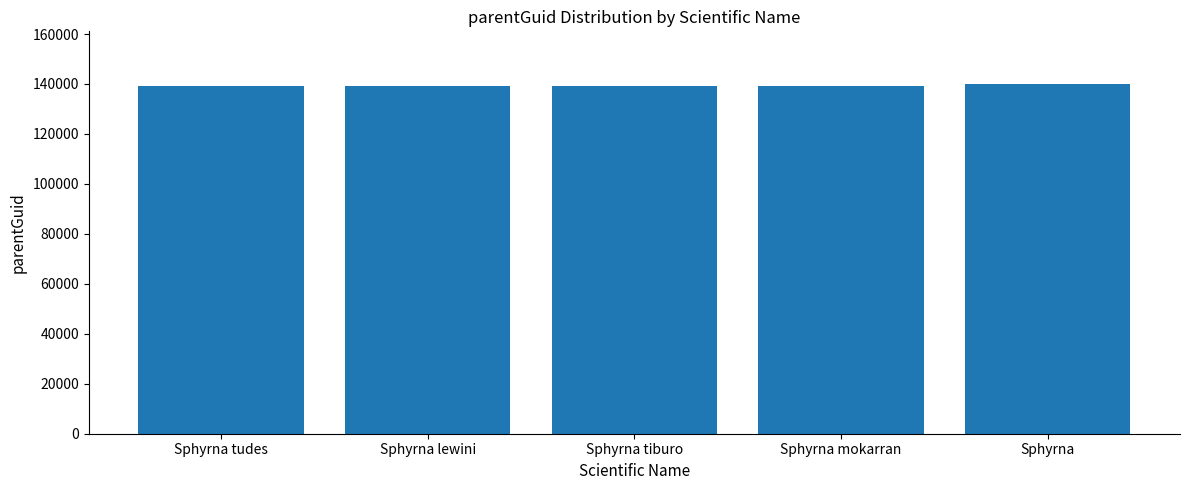

Reading right to left, what are all the values shown in this chart?

Sphyrna=140063	Sphyrna mokarran=139355	Sphyrna tiburo=139355	Sphyrna lewini=139355	Sphyrna tudes=139355